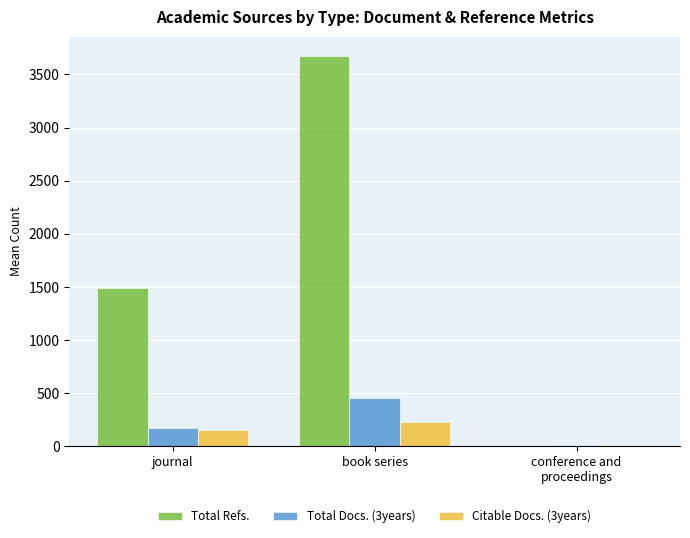

Reading left to right, list all the values displayed in this chart.

Total Refs.: 1489.4	3671.5	0.0
Total Docs. (3years): 171.2	450.5	11.0
Citable Docs. (3years): 150.1	223.0	9.0